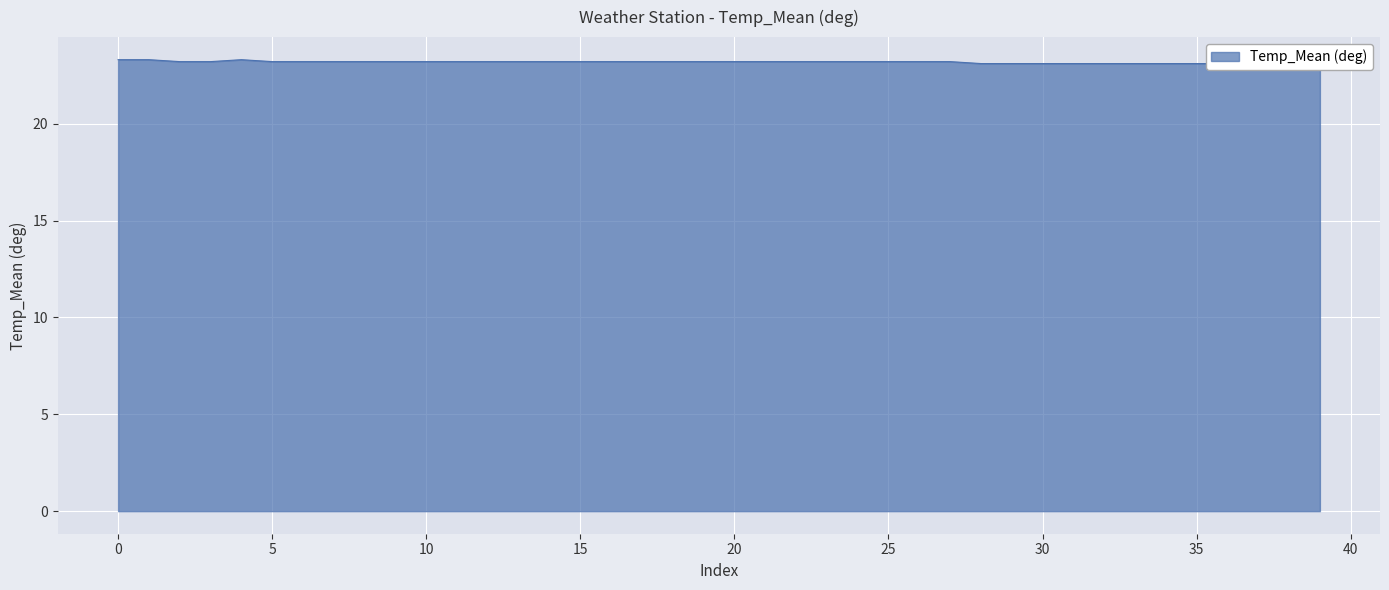

What is the value of the 2nd point from the left?

23.3